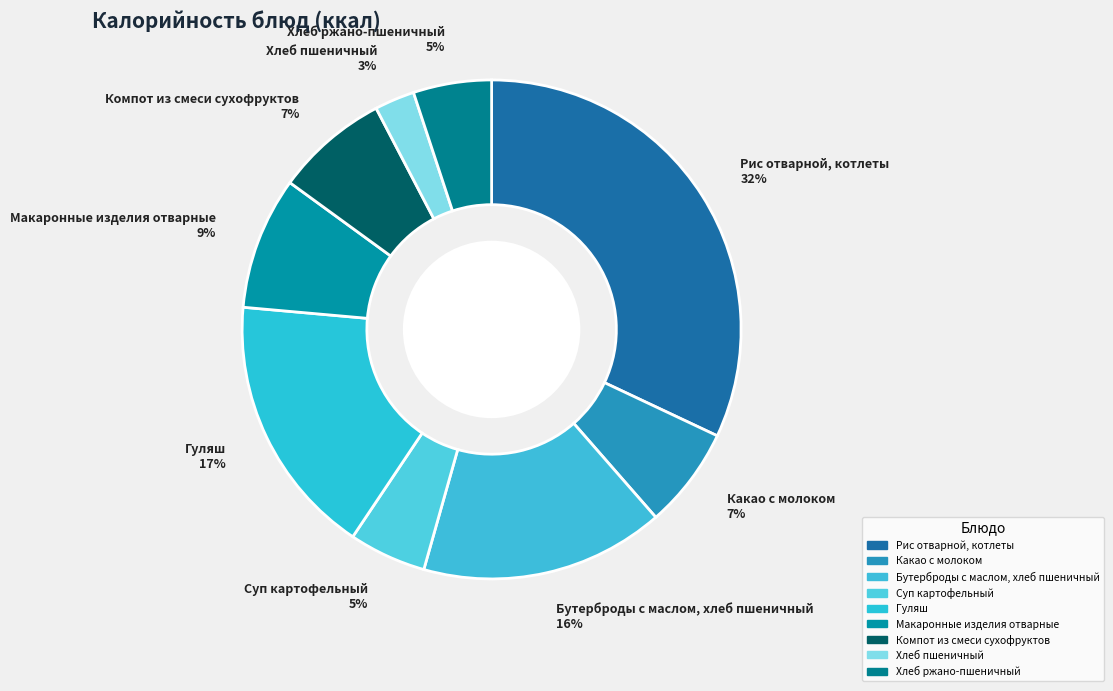

Combined, do Рис отварной, котлеты and Компот из смеси сухофруктов account for over 50%?

No